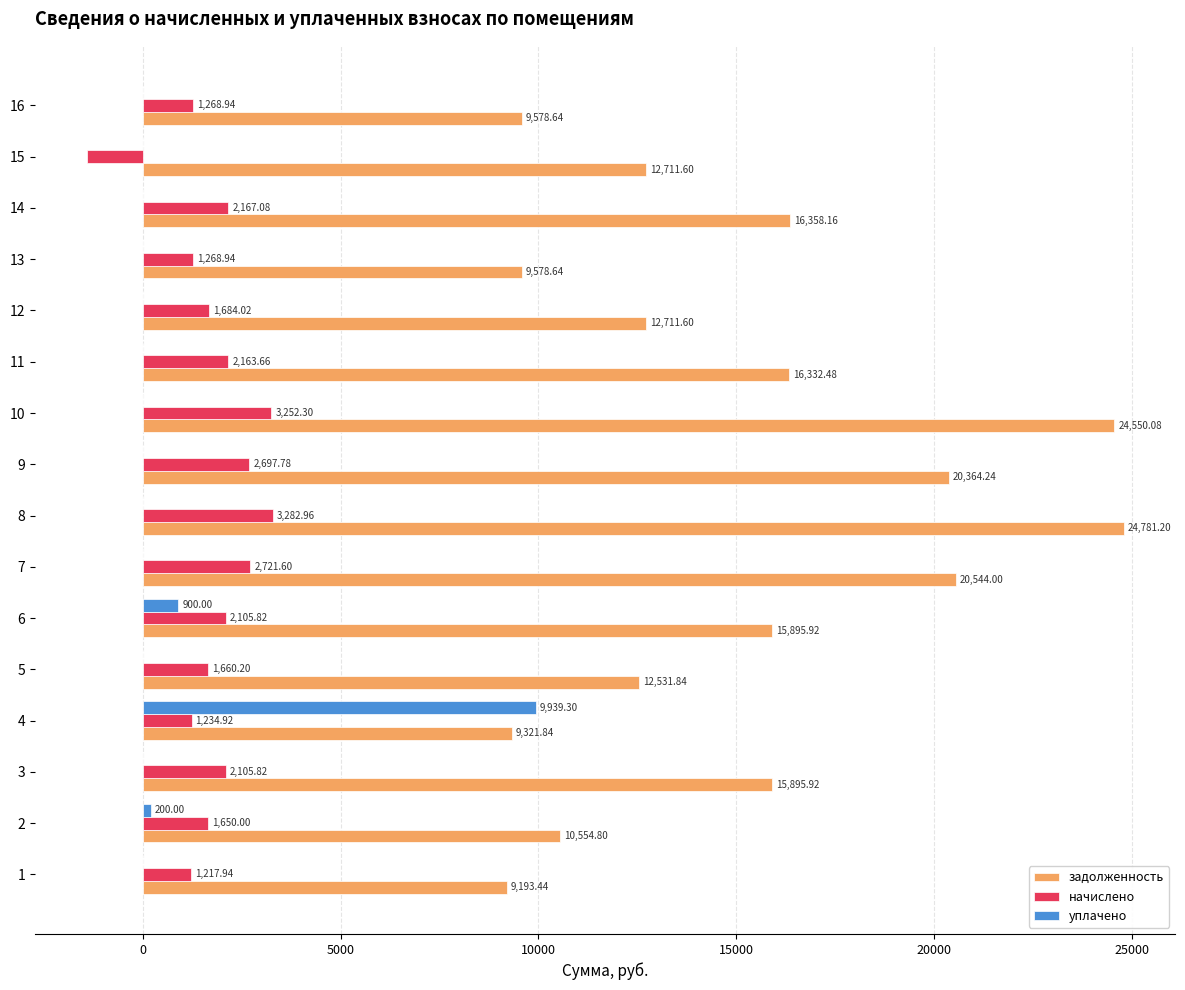

Is it true that уплачено equals 3001.7 at 15?

False